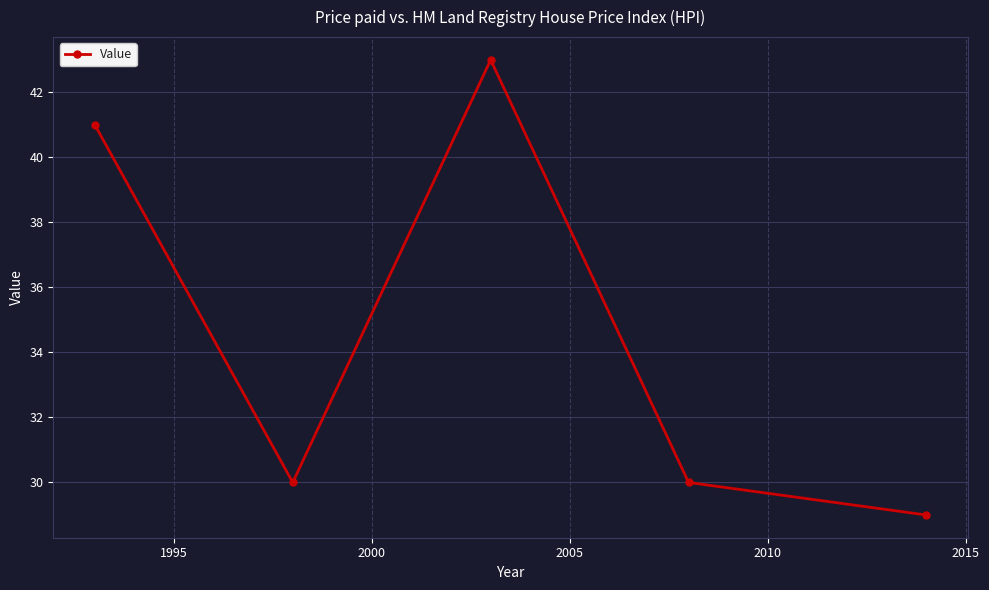

What is the greatest value displayed?

43